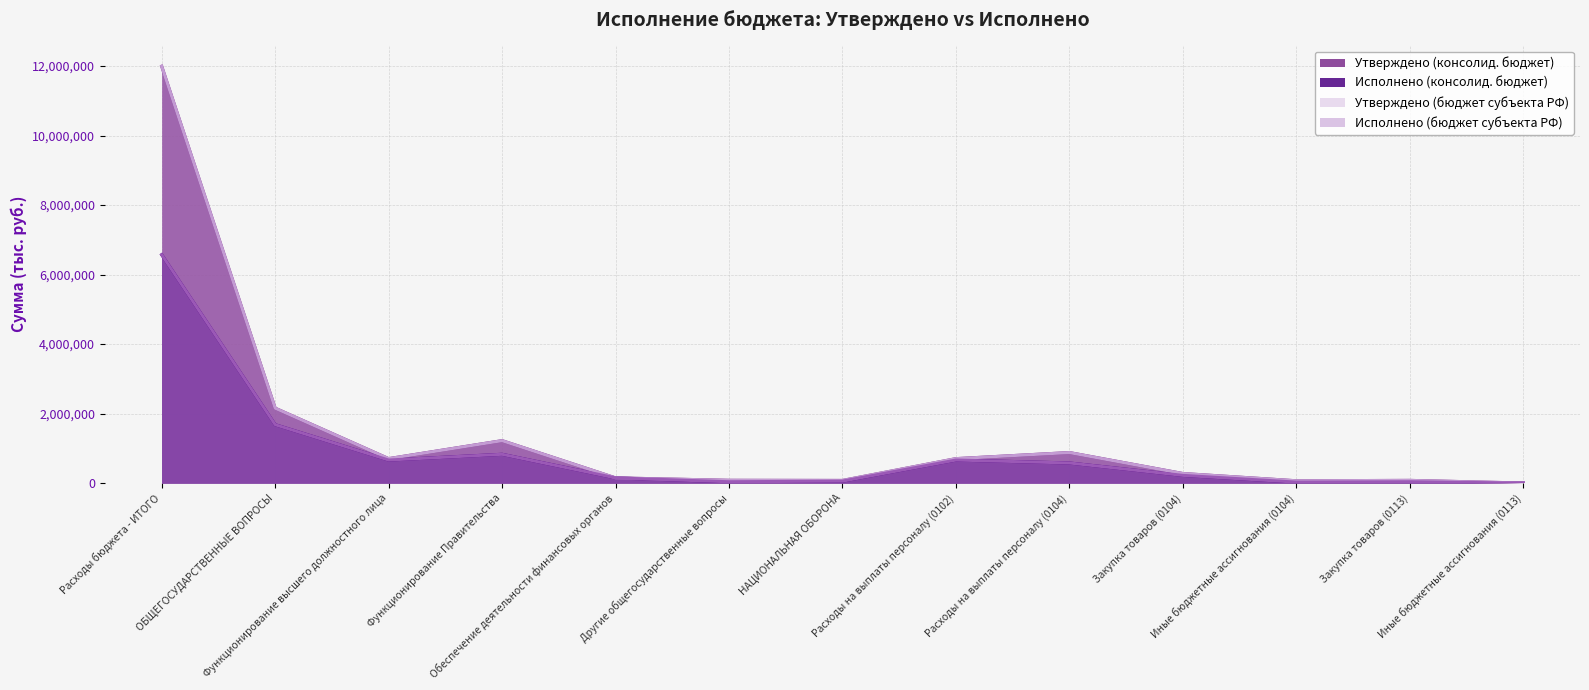

What is the greatest value displayed?

11995205.5